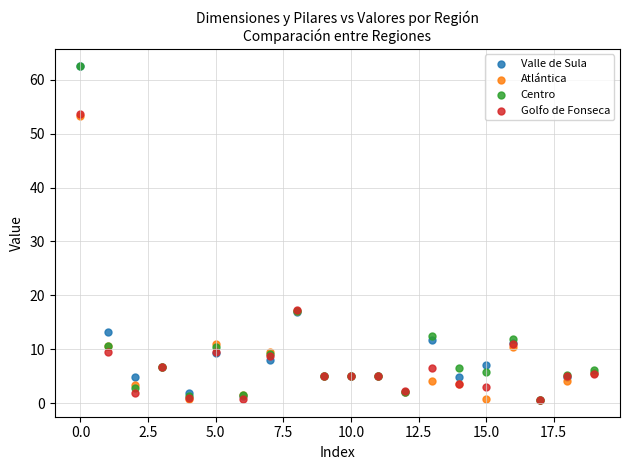

Which series has the widest spread of Y values?

Centro